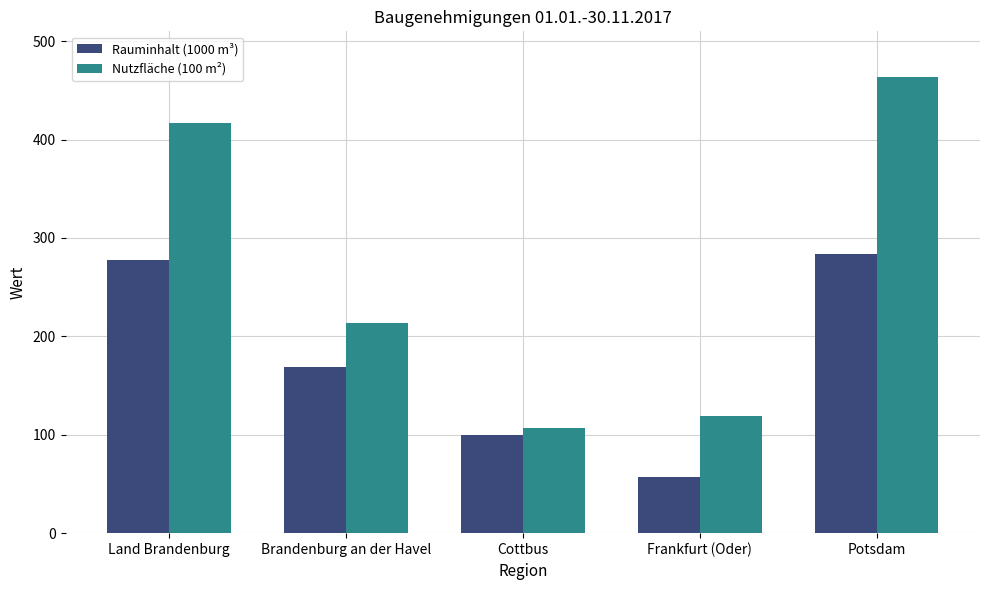

True or false: Rauminhalt (1000 m³) has a value of 57.0 at Frankfurt (Oder).

True